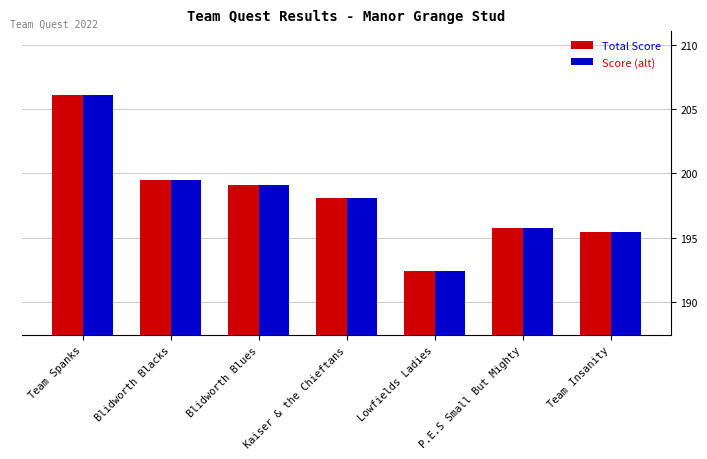

The Total Score series shows 262.9 at Lowfields Ladies. True or false?

False